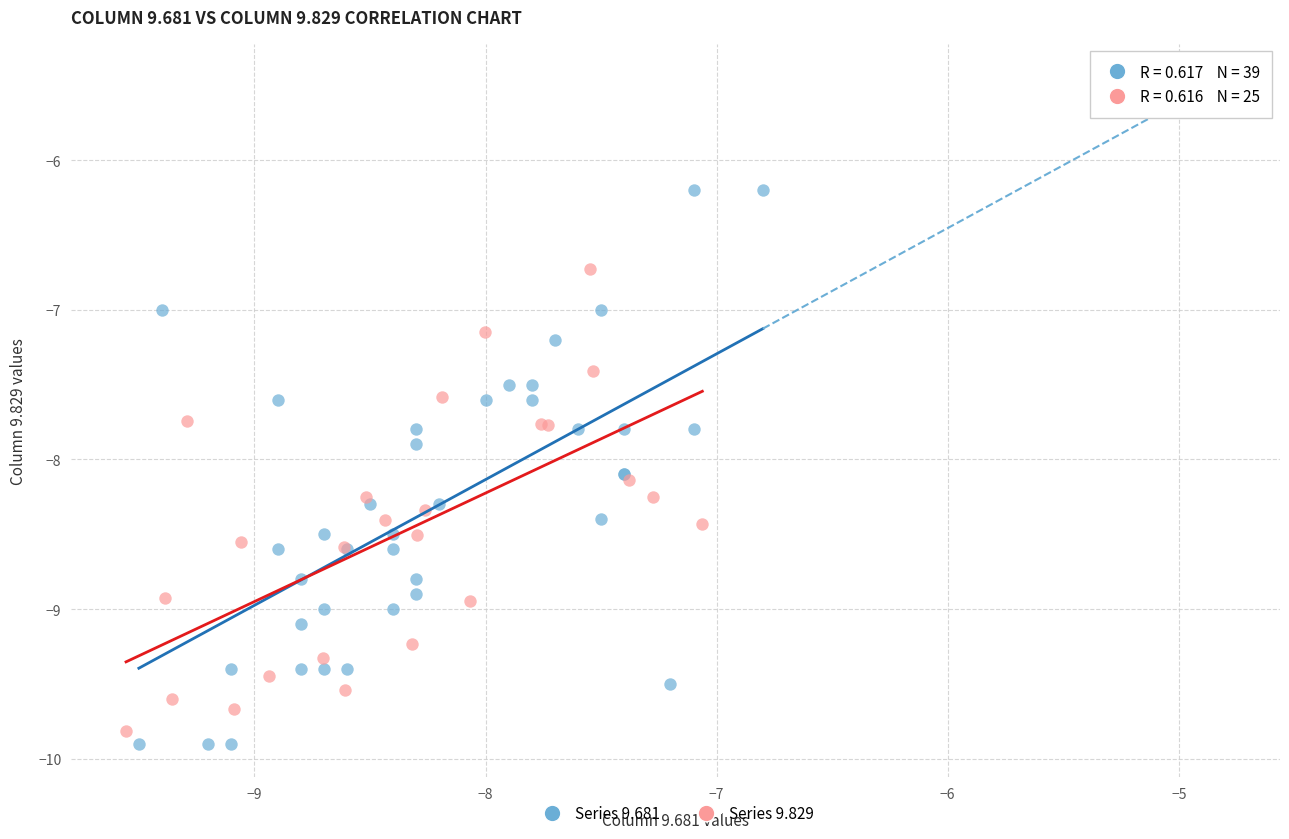

Which series reaches the maximum Y coordinate?

Series 9.681